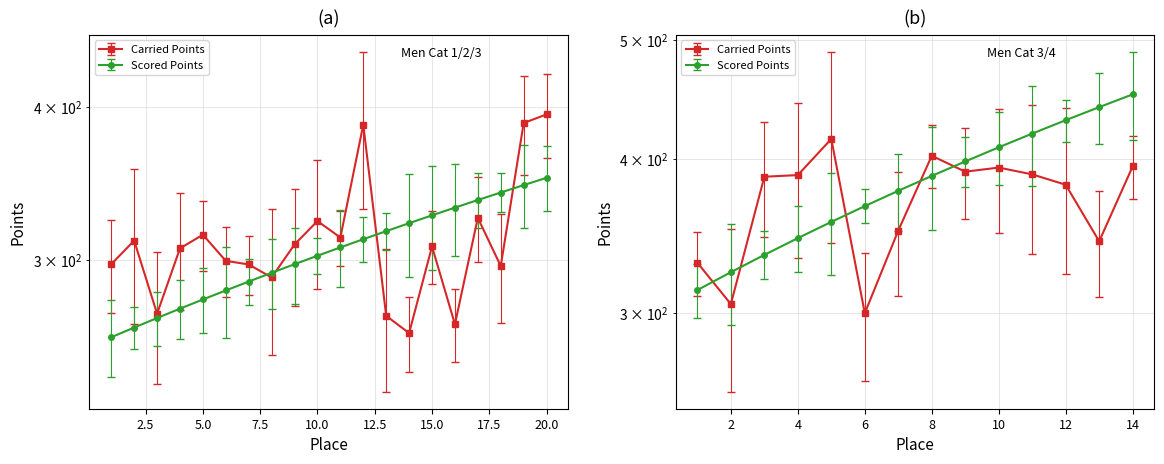

Which series ends up on top after the final intersection of Scored Points and Carried Points?

Carried Points